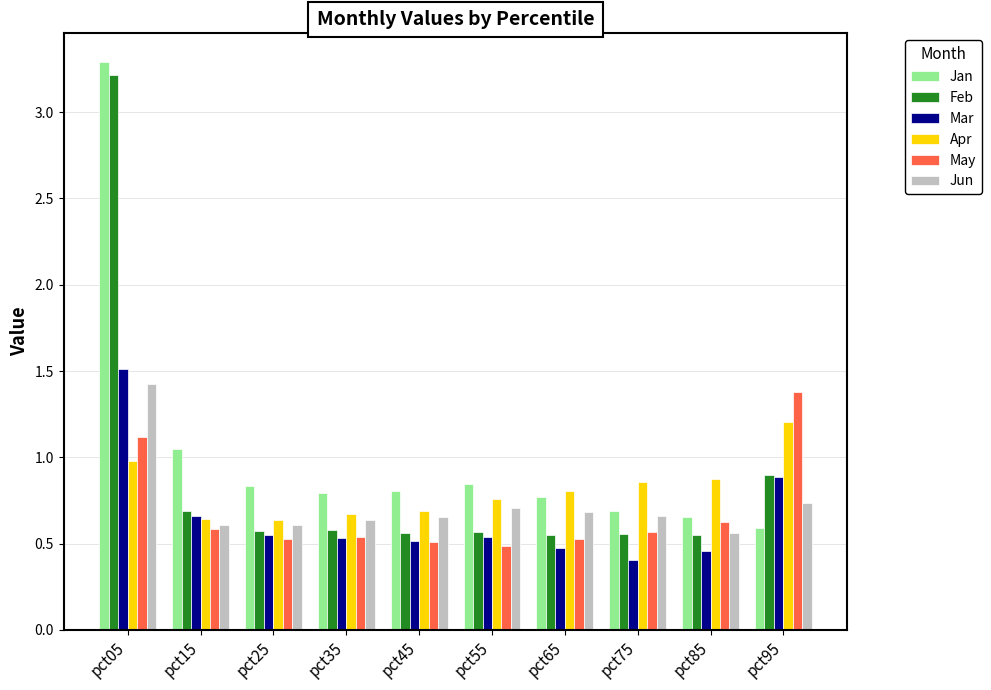

Count the number of data series in this chart.

6